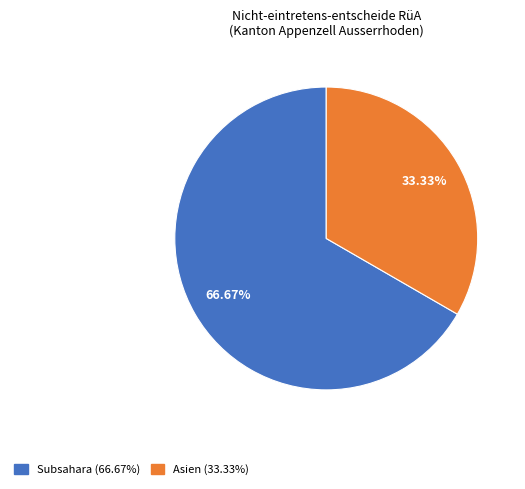

Is there any slice that represents more than half of the pie?

Yes